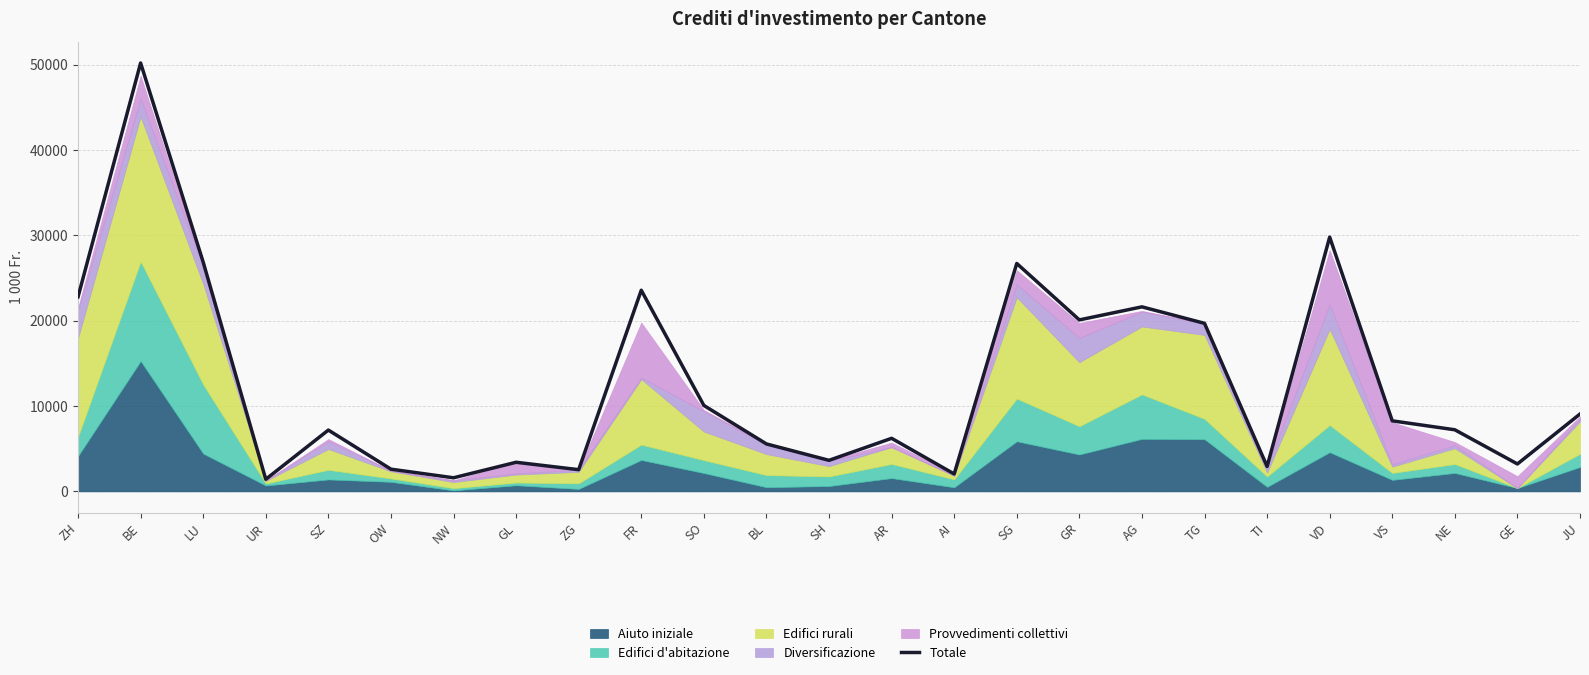

Read the value at BE.

50181.0